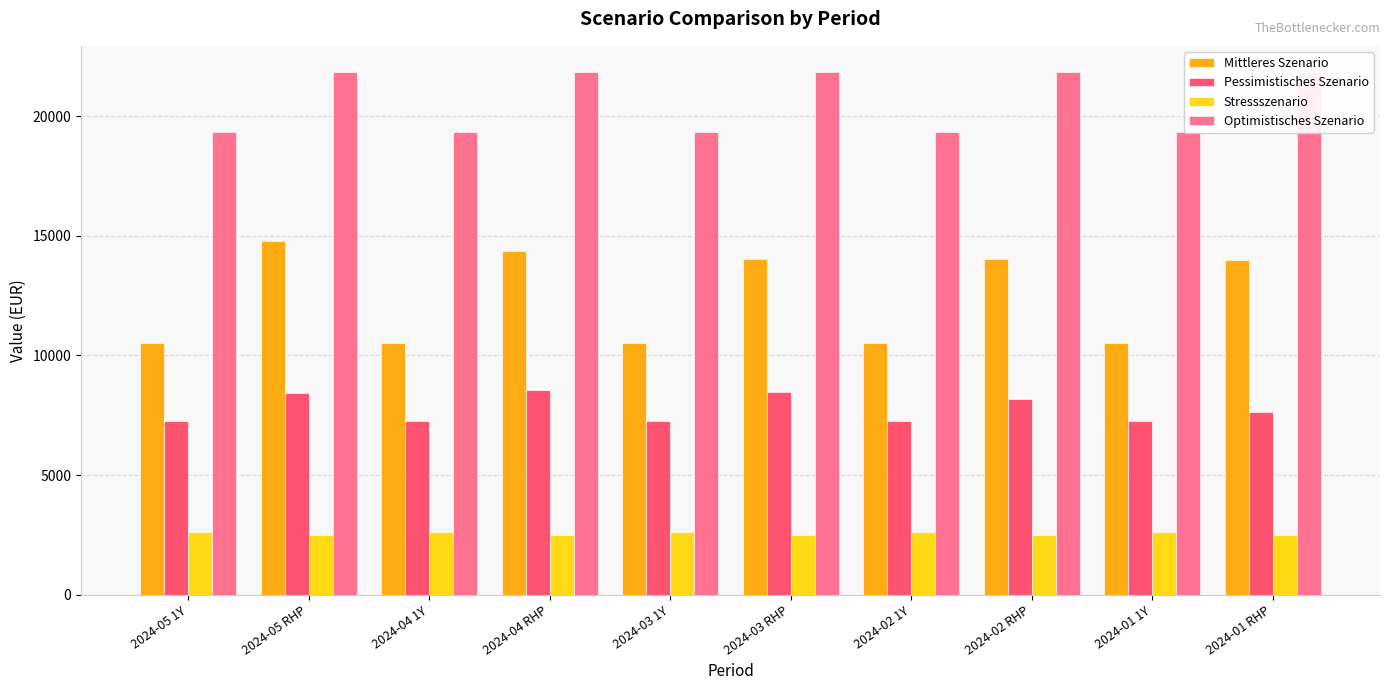

Rank the categories by Pessimistisches Szenario value from highest to lowest.

2024-04 RHP, 2024-03 RHP, 2024-05 RHP, 2024-02 RHP, 2024-01 RHP, 2024-05 1Y, 2024-04 1Y, 2024-03 1Y, 2024-02 1Y, 2024-01 1Y